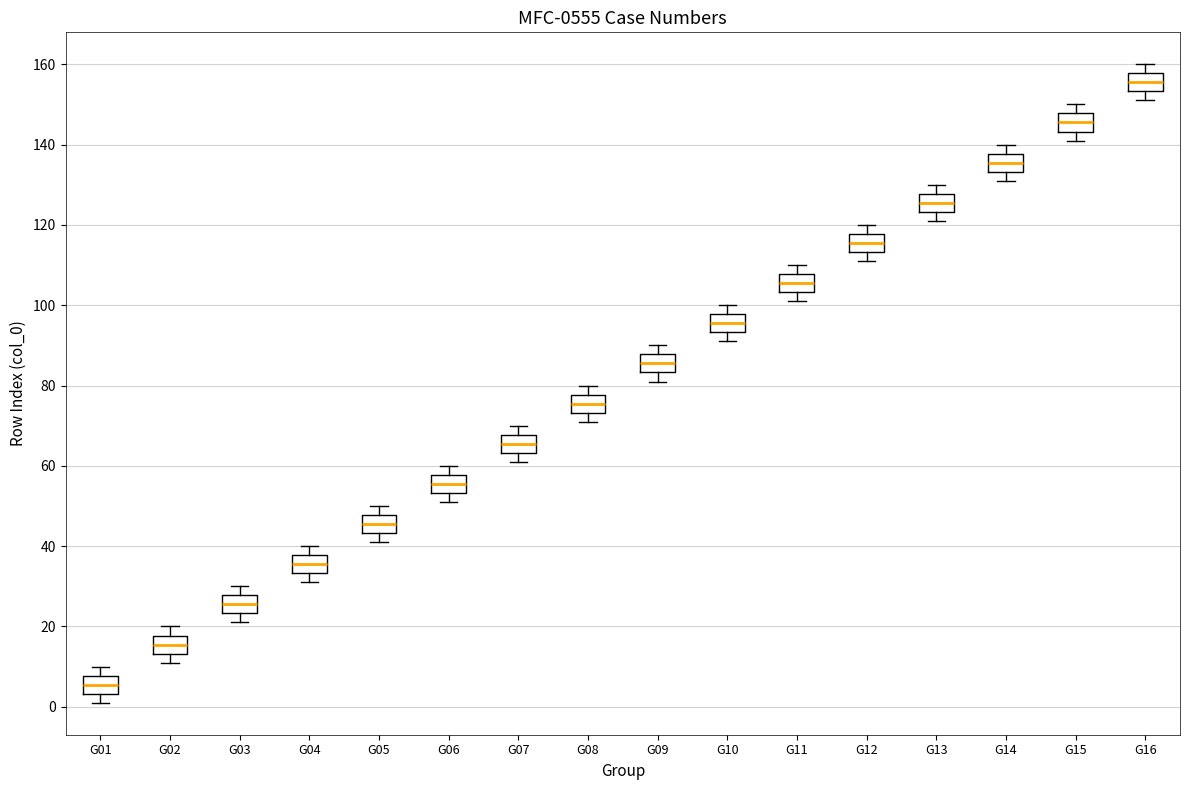

Reading left to right, read every box against the y-axis: the position of its median line, the range the box covers, and the ends of its whiskers. The values are not printed on the chart, so give them approximately, as read against the axis.

G01: median 6, box 4 to 8, whiskers 2 to 10
G02: median 16, box 14 to 18, whiskers 12 to 20
G03: median 26, box 24 to 28, whiskers 22 to 30
G04: median 36, box 34 to 38, whiskers 32 to 40
G05: median 46, box 44 to 48, whiskers 42 to 50
G06: median 56, box 54 to 58, whiskers 52 to 60
G07: median 66, box 64 to 68, whiskers 62 to 70
G08: median 76, box 74 to 78, whiskers 72 to 80
G09: median 86, box 84 to 88, whiskers 82 to 90
G10: median 96, box 94 to 98, whiskers 92 to 100
G11: median 106, box 104 to 108, whiskers 102 to 110
G12: median 116, box 114 to 118, whiskers 112 to 120
G13: median 126, box 124 to 128, whiskers 122 to 130
G14: median 136, box 134 to 138, whiskers 132 to 140
G15: median 146, box 144 to 148, whiskers 142 to 150
G16: median 156, box 154 to 158, whiskers 152 to 160